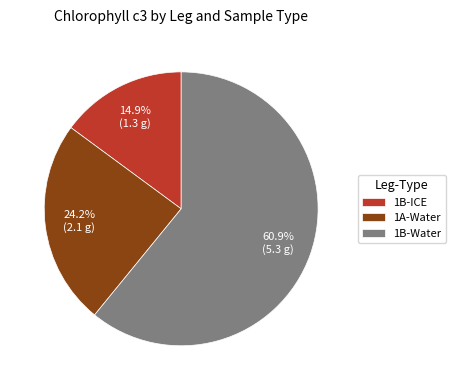

Combined, what portion of the pie is 1B-Water and 1B-ICE?

75.8%